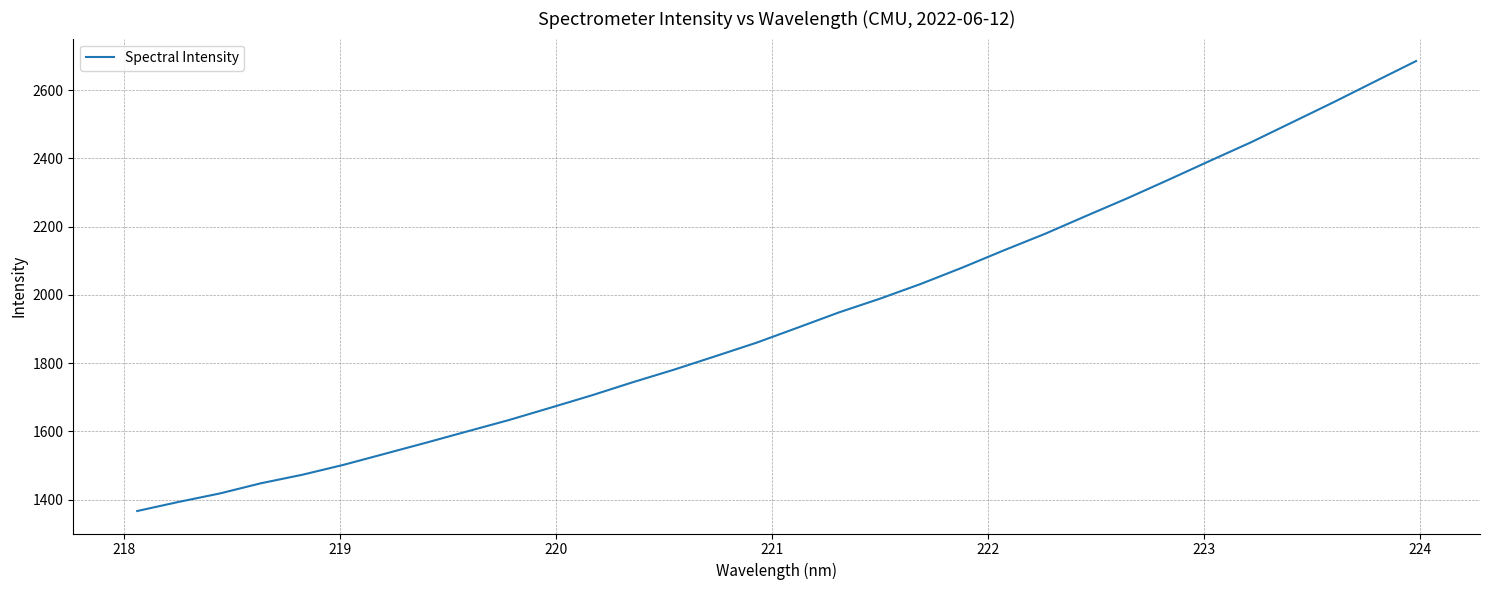

What is the difference between the maximum and minimum values?

1318.7